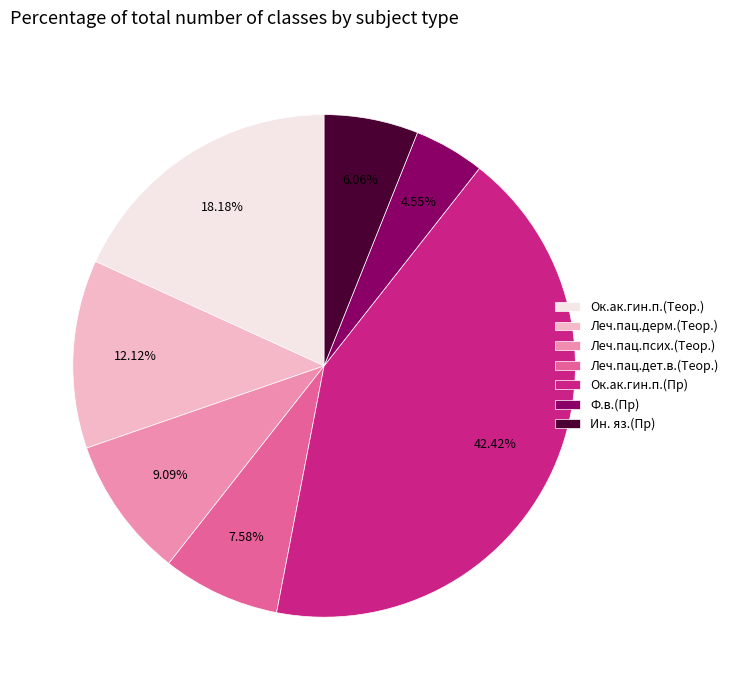

Is there a majority slice in this chart?

No